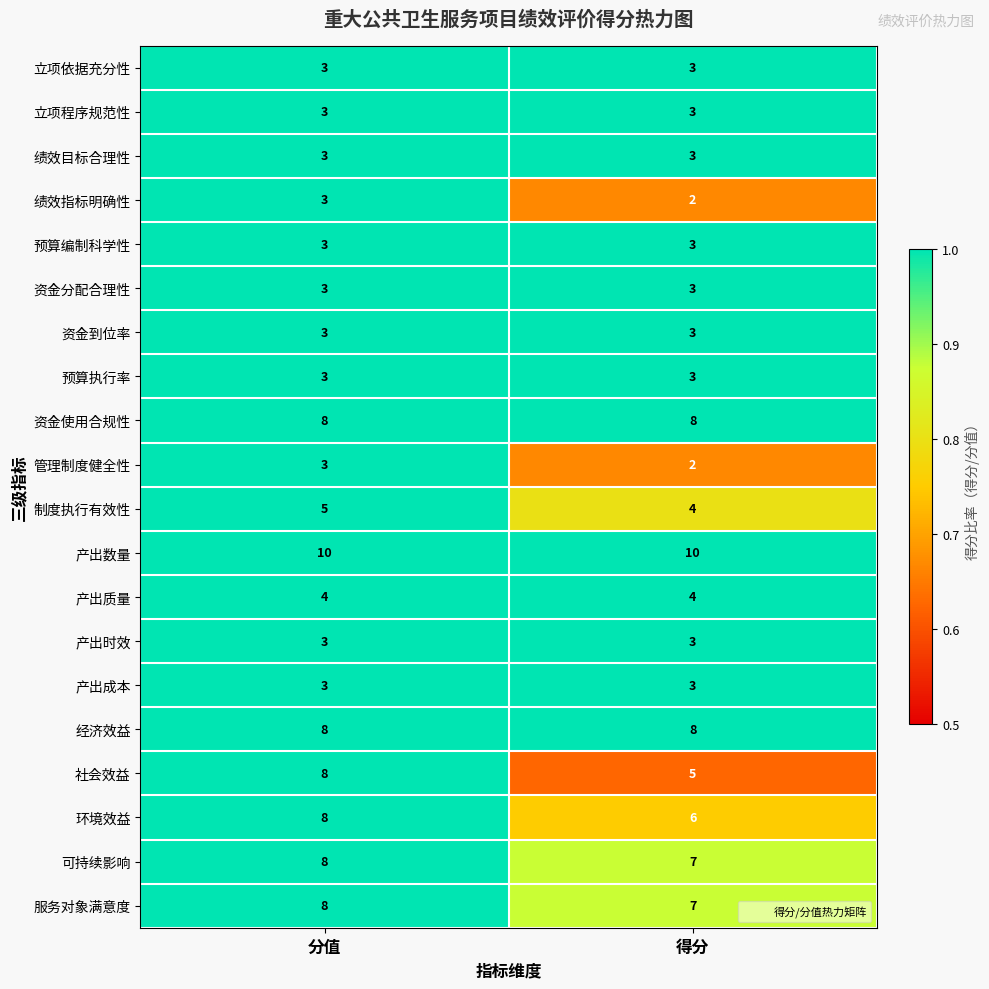

True or false: 绩效指标明确性 has a value of 1 at 得分.

False